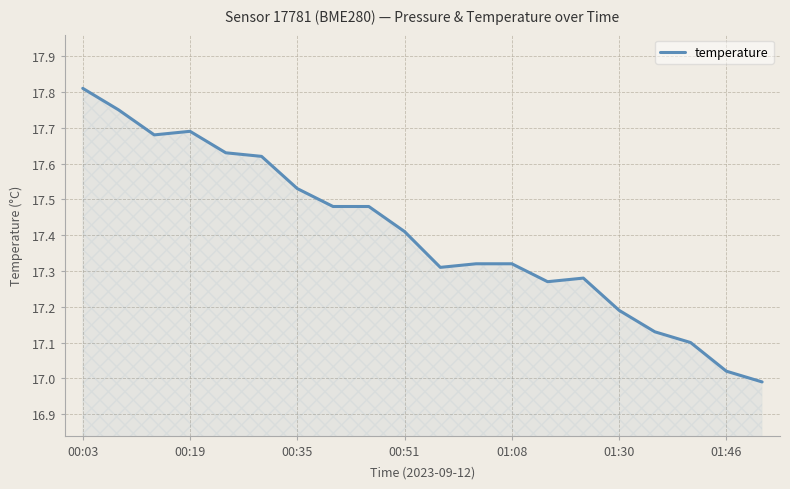

What is the difference between the maximum and minimum values?

0.8